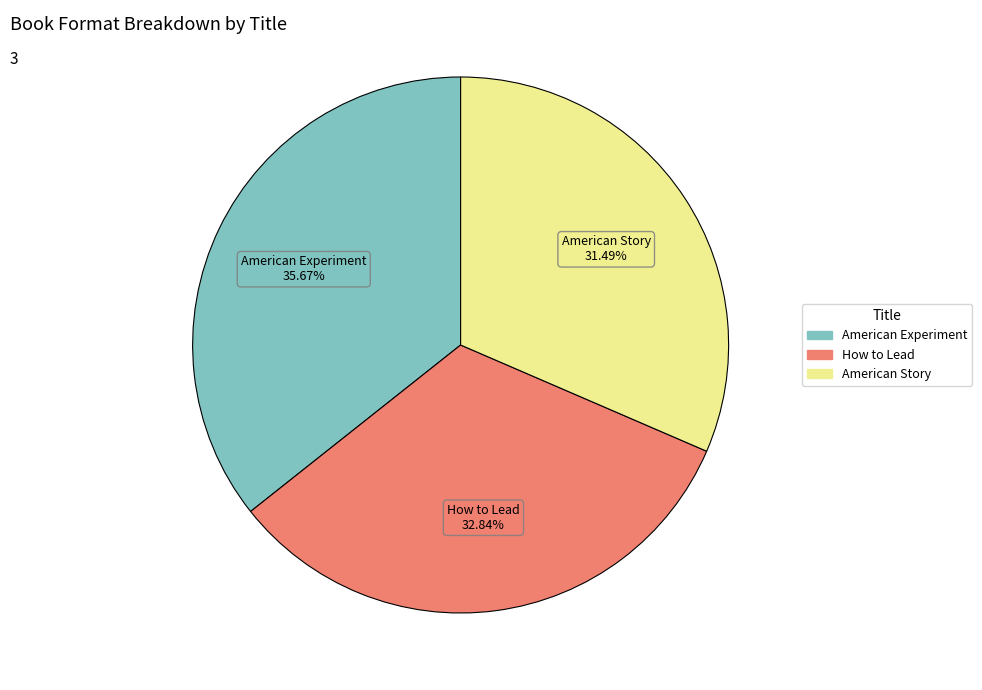

What portion of the pie excludes How to Lead?

67.2%